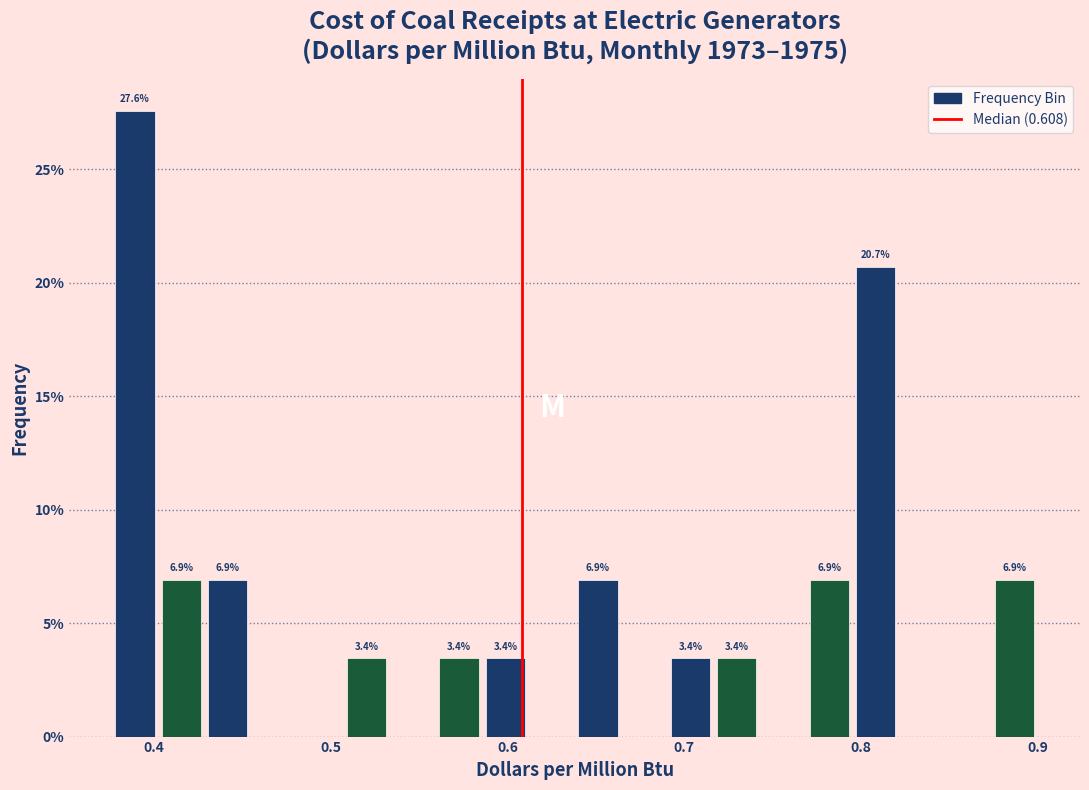

Around what value on the x-axis is the tallest bar? Give the approximate position of its centre, as read against the axis.

0.39